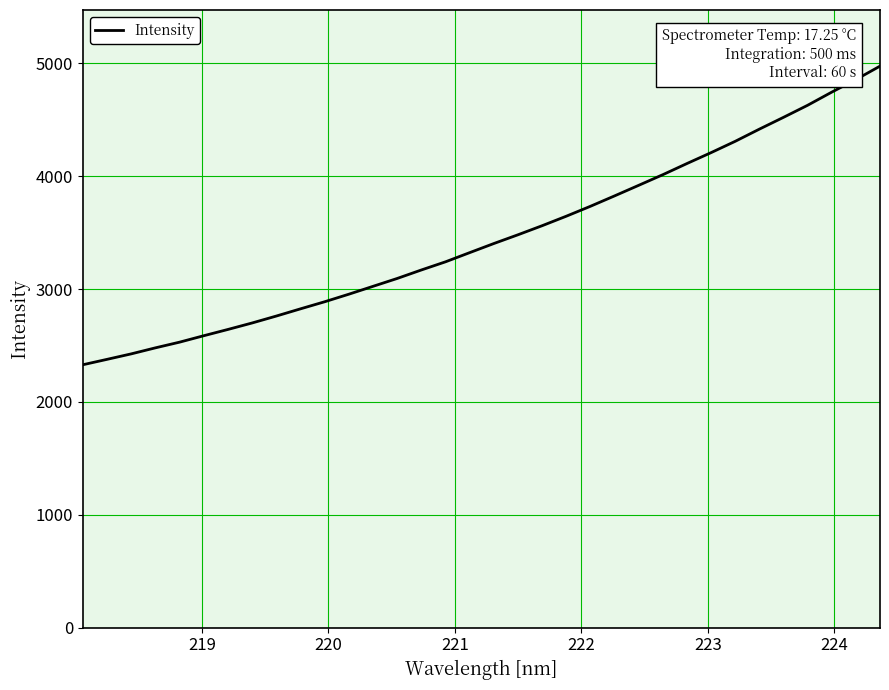

What is the minimum value shown in the chart?

2329.1